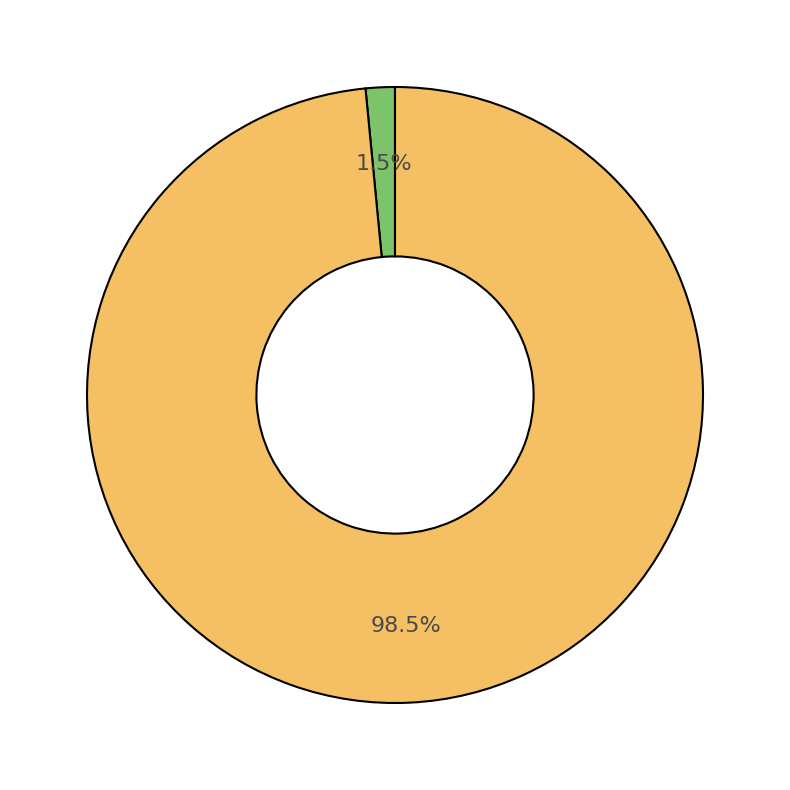

Is there any slice that represents more than half of the pie?

Yes